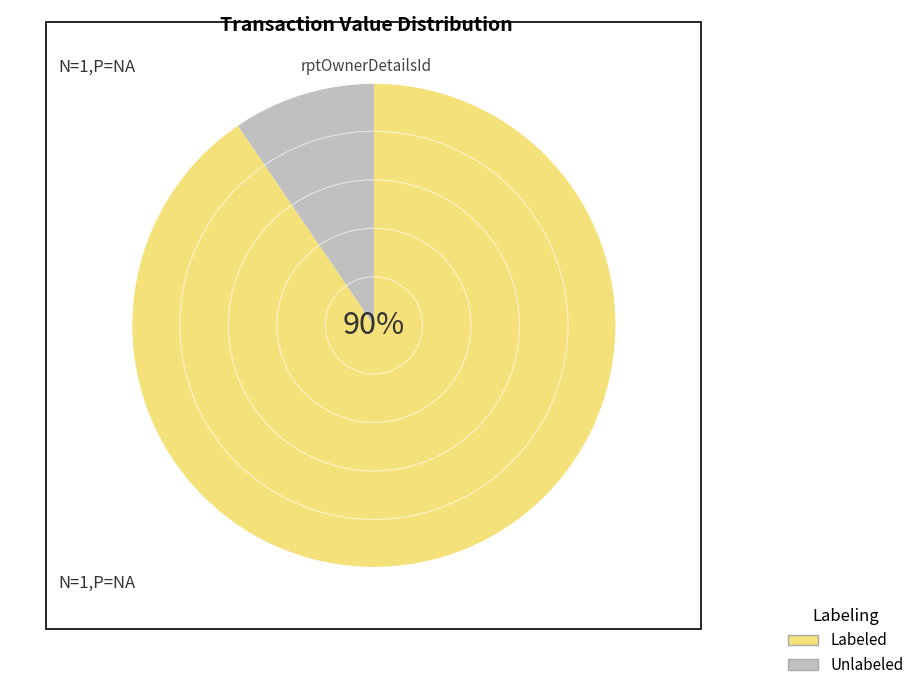

To the nearest percent, what is the average slice percentage?

50%